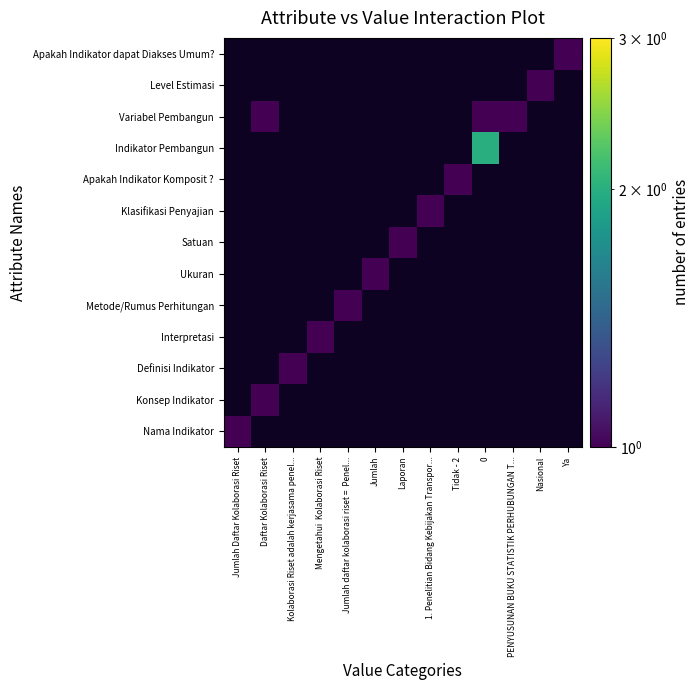

At which label is Apakah Indikator dapat Diakses Umum? closest to 0?

Jumlah Daftar Kolaborasi Riset